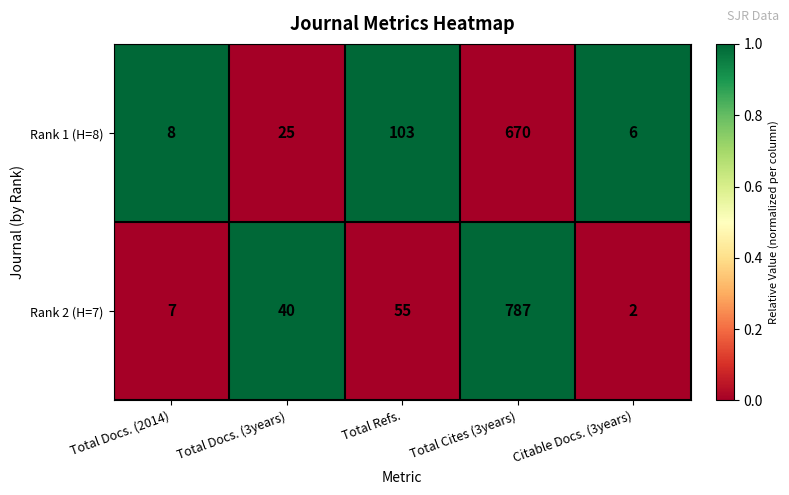

True or false: Rank 2 (H=7) has a value of 91 at Total Refs..

False